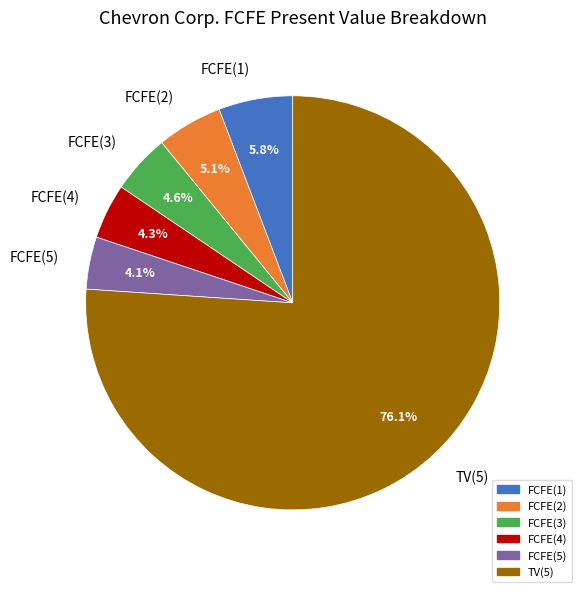

What is the ratio of the value at FCFE(4) to the value at FCFE(2)?

0.8